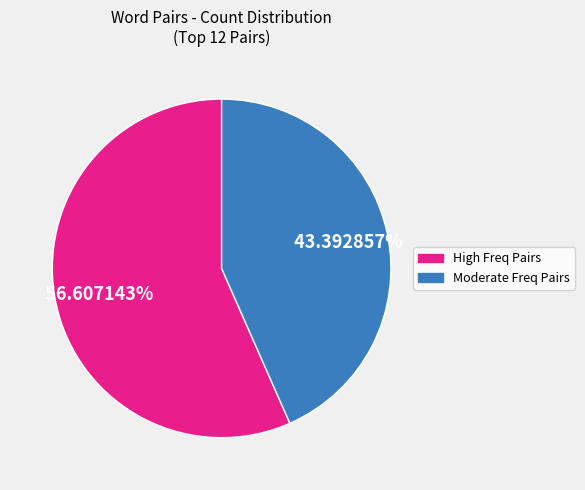

Do Moderate Freq Pairs and High Freq Pairs together represent more than half of the pie?

Yes